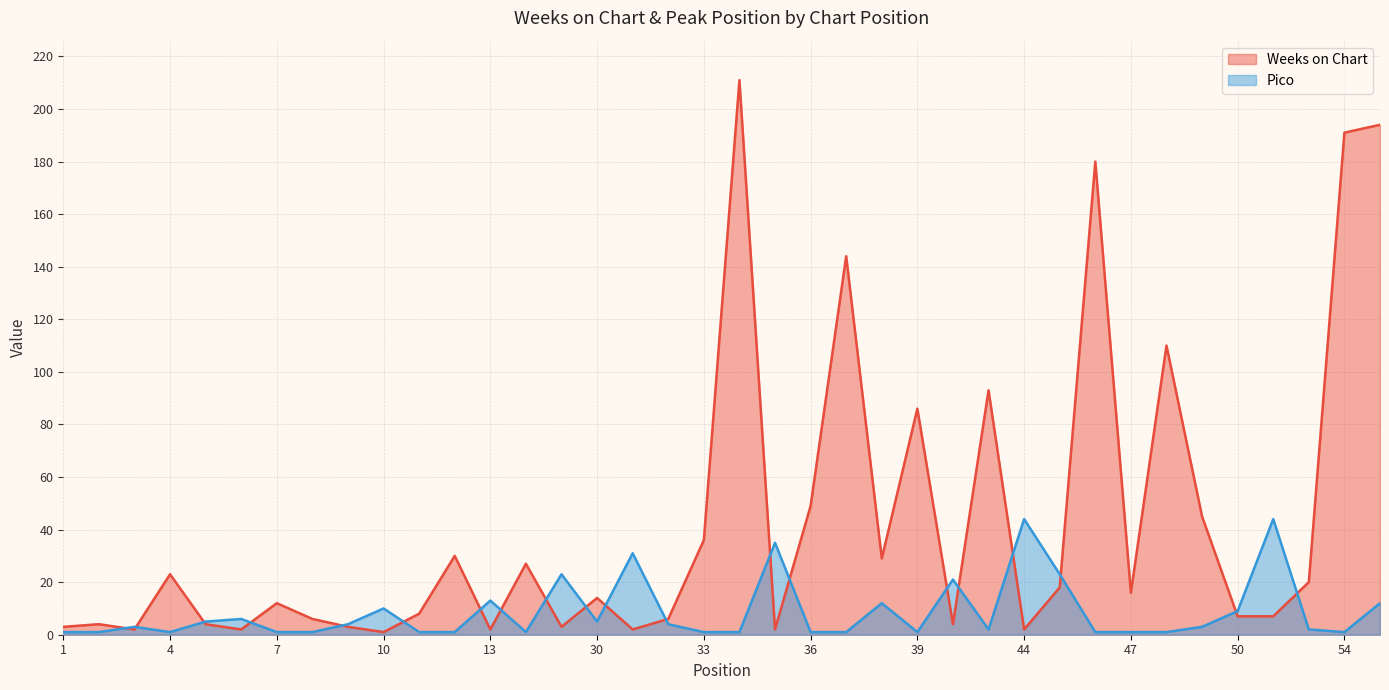

True or false: Weeks on Chart has a value of 4 at 2.

True